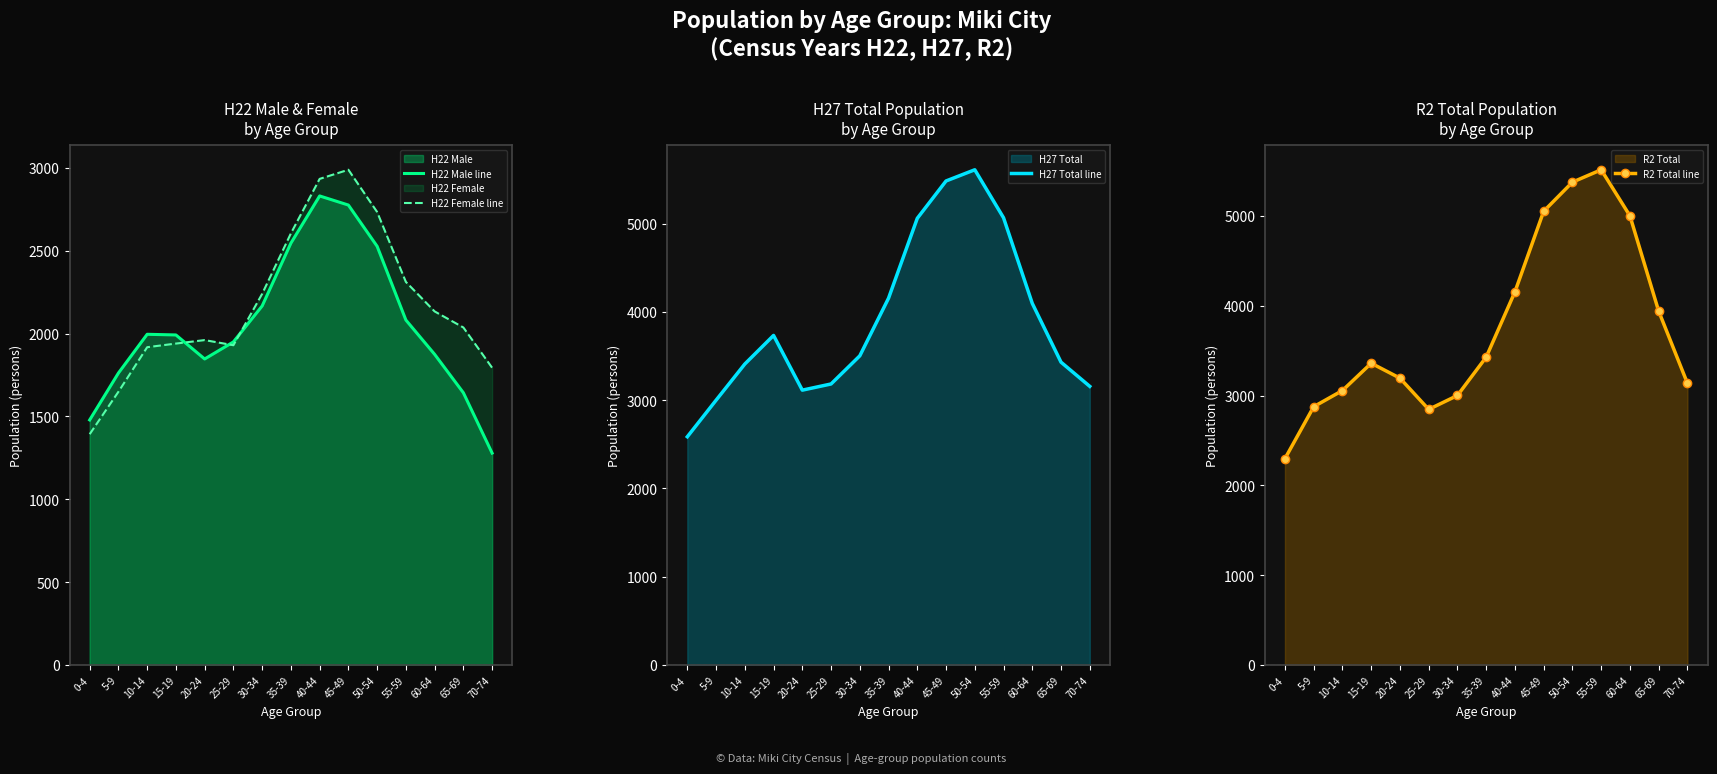

Reading left to right, what are all the values shown in this chart?

H22 Male line: 1479	1762	1996	1992	1847	1950	2167	2546	2831	2776	2527	2082	1875	1643	1279
H22 Female line: 1393	1649	1918	1940	1961	1930	2240	2605	2934	2989	2734	2312	2134	2037	1794
H27 Total line: 2586	3000	3410	3734	3114	3184	3503	4156	5061	5484	5611	5067	4097	3431	3157
R2 Total line: 2298	2876	3056	3360	3194	2846	3001	3428	4155	5052	5376	5514	5001	3940	3137